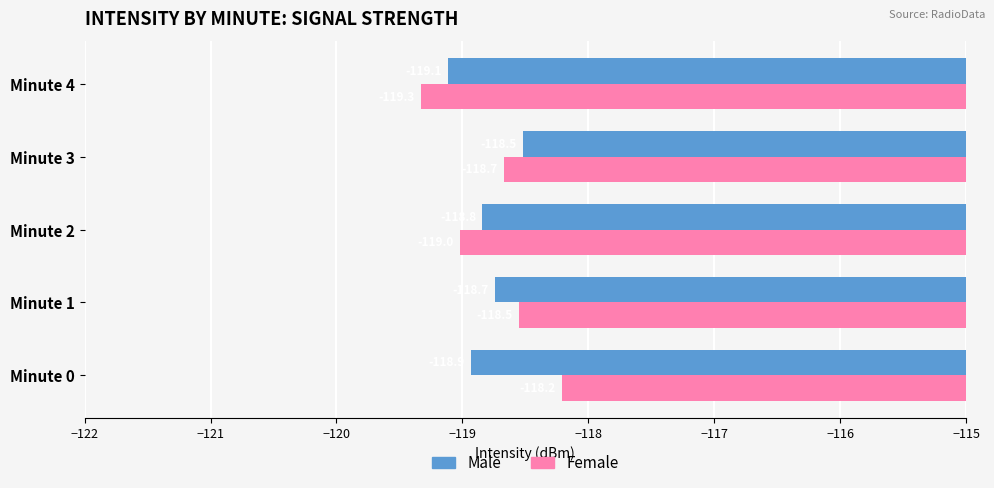

Which series has the largest range (max minus min)?

Female